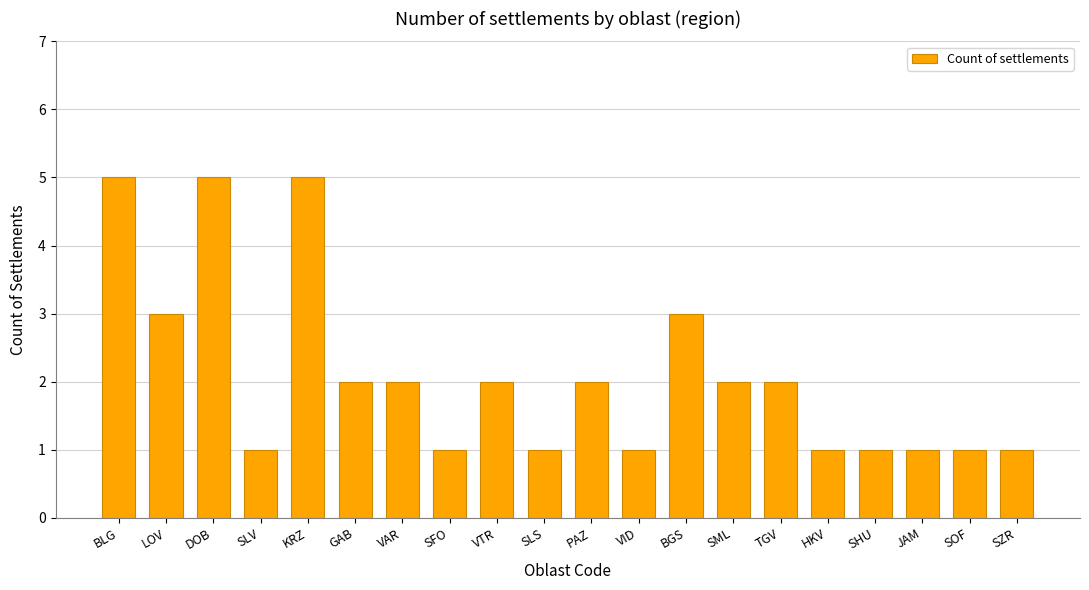

What is the value of the 3rd bar from the left?

5